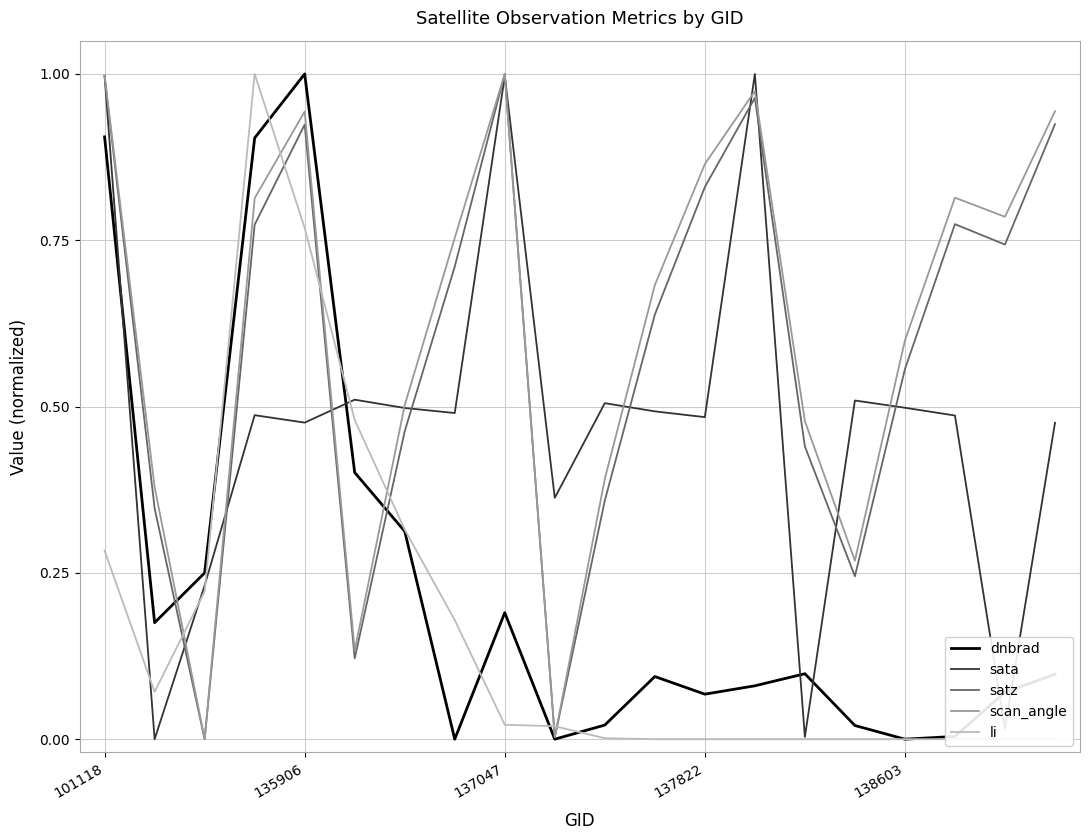

Reading left to right, transcribe all the data shown in this chart.

dnbrad: 0.9	0.2	0.2	0.9	1.0	0.4	0.3	0.0	0.2	0.0	0.0	0.1	0.1	0.1	0.1	0.0	0.0	0.0	0.1	0.1
sata: 1.0	0.0	0.2	0.5	0.5	0.5	0.5	0.5	1.0	0.4	0.5	0.5	0.5	1.0	0.0	0.5	0.5	0.5	0.0	0.5
satz: 1.0	0.3	0.0	0.8	0.9	0.1	0.5	0.7	1.0	0.0	0.4	0.6	0.8	1.0	0.4	0.2	0.6	0.8	0.7	0.9
scan_angle: 1.0	0.4	0.0	0.8	0.9	0.1	0.5	0.8	1.0	0.0	0.4	0.7	0.9	1.0	0.5	0.3	0.6	0.8	0.8	0.9
li: 0.3	0.1	0.2	1.0	0.8	0.5	0.3	0.2	0.0	0.0	0.0	0.0	0.0	0.0	0.0	0.0	0.0	0.0	0.0	0.0